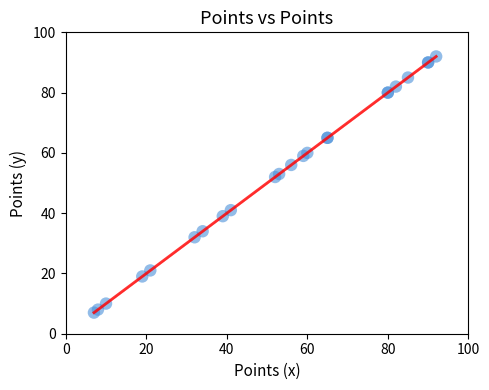

What Y value in the scatter plot is closest to 49?

52